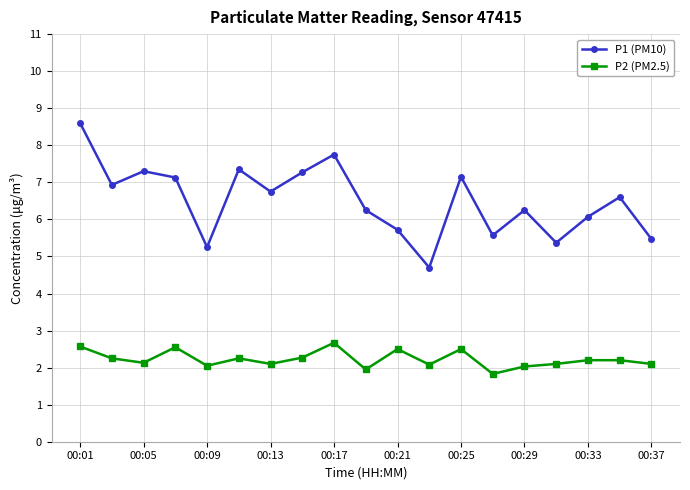

What is the highest value of the P1 (PM10) series?

8.6